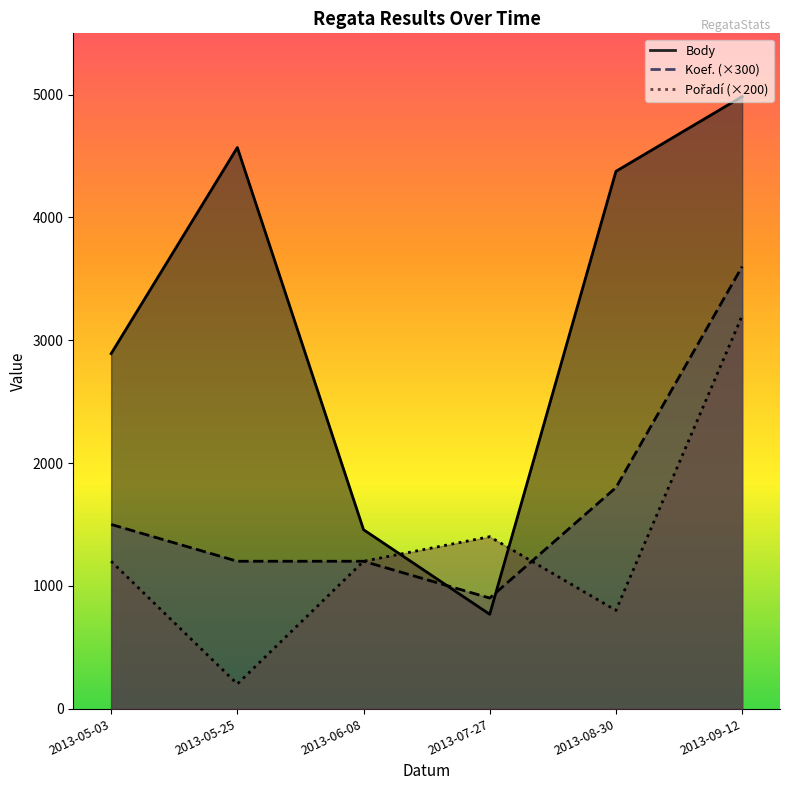

What is the average value of the Body series?

3174